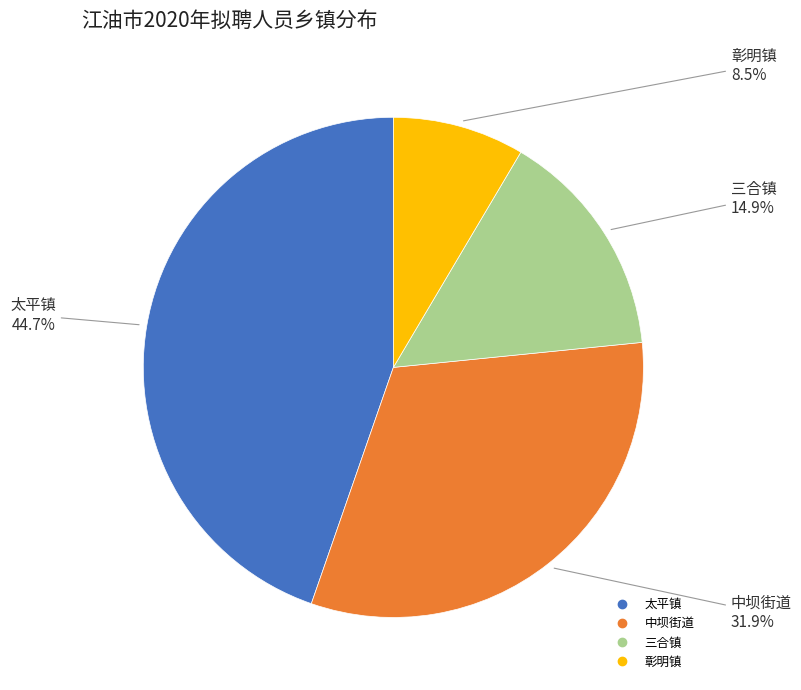

Is it true that 彰明镇 is 22% of the pie?

False